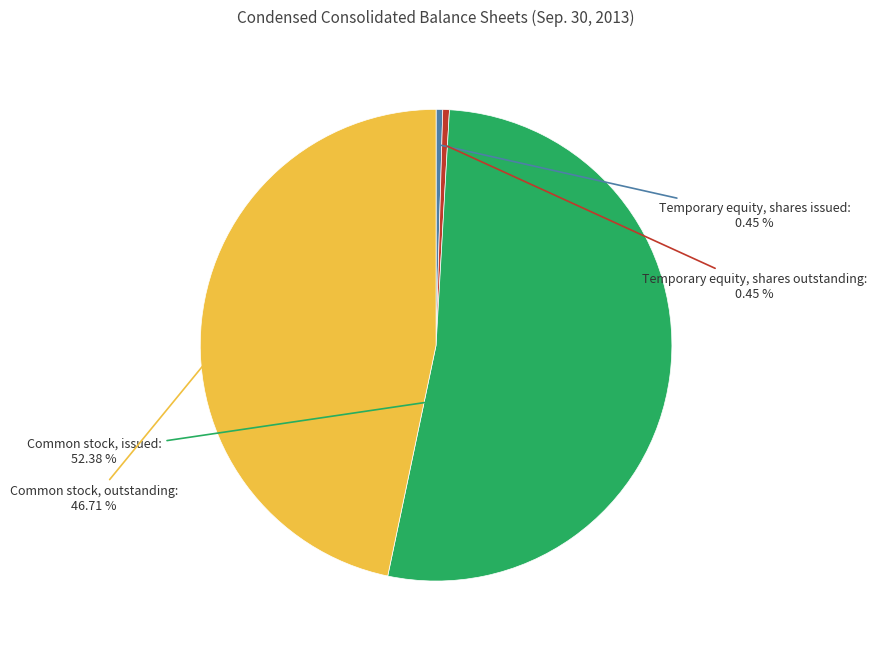

Combined, do Temporary equity, shares outstanding and Common stock, outstanding account for over 50%?

No